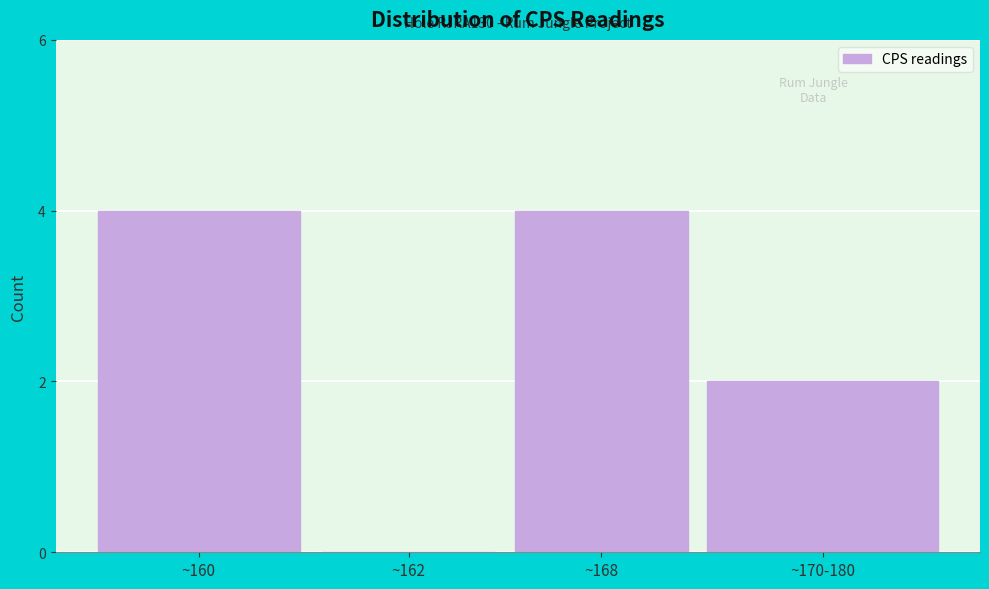

Reading left to right, list all the values displayed in this chart.

~160=4	~162=0	~168=4	~170-180=2